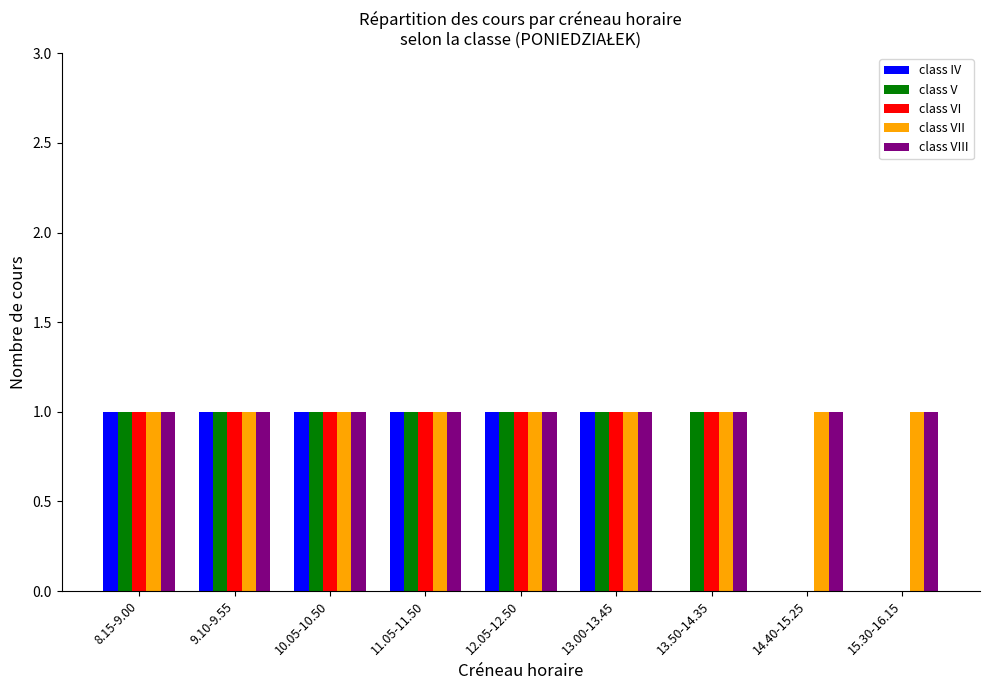

What is the total value across all series at 8.15-9.00?

5